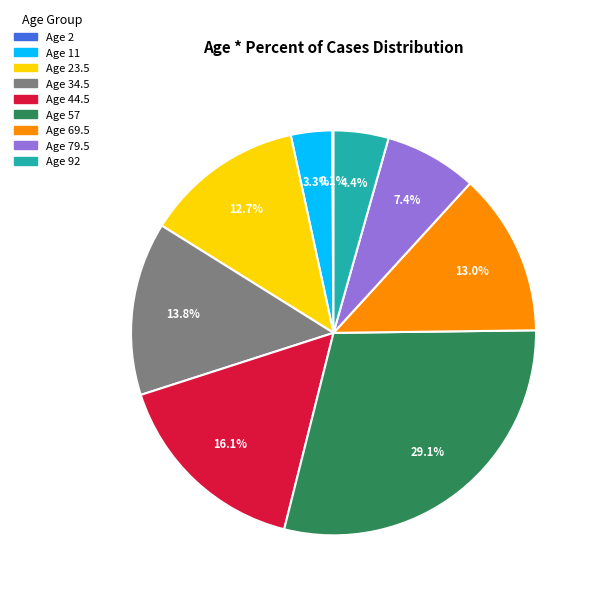

What portion of the pie excludes Age 92?

95.6%